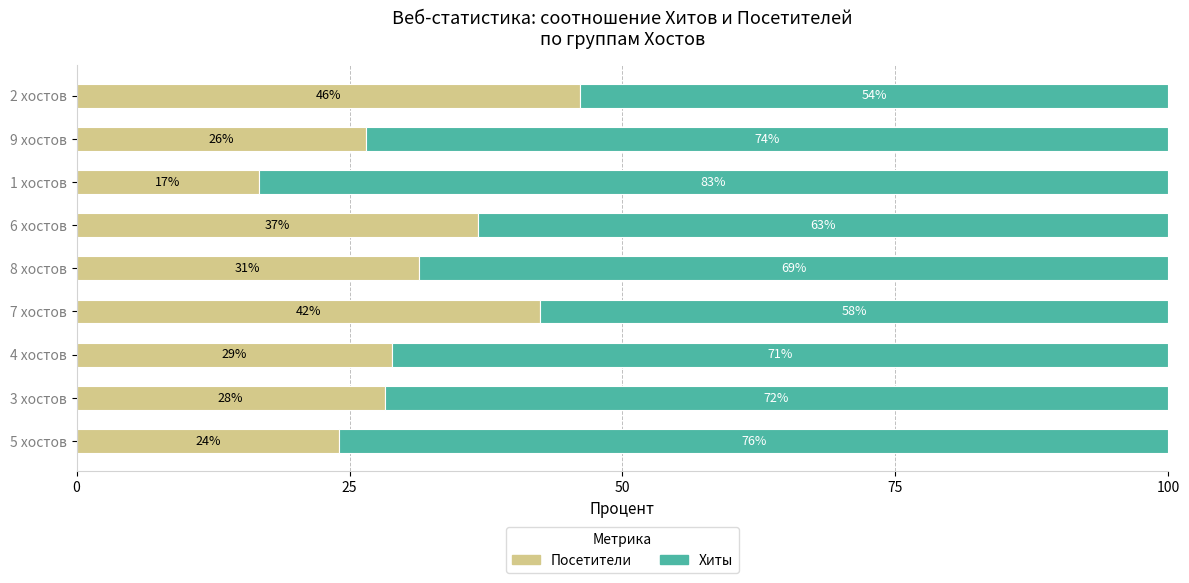

Rank the categories by Посетители value from lowest to highest.

1 хостов, 5 хостов, 9 хостов, 3 хостов, 4 хостов, 8 хостов, 6 хостов, 7 хостов, 2 хостов